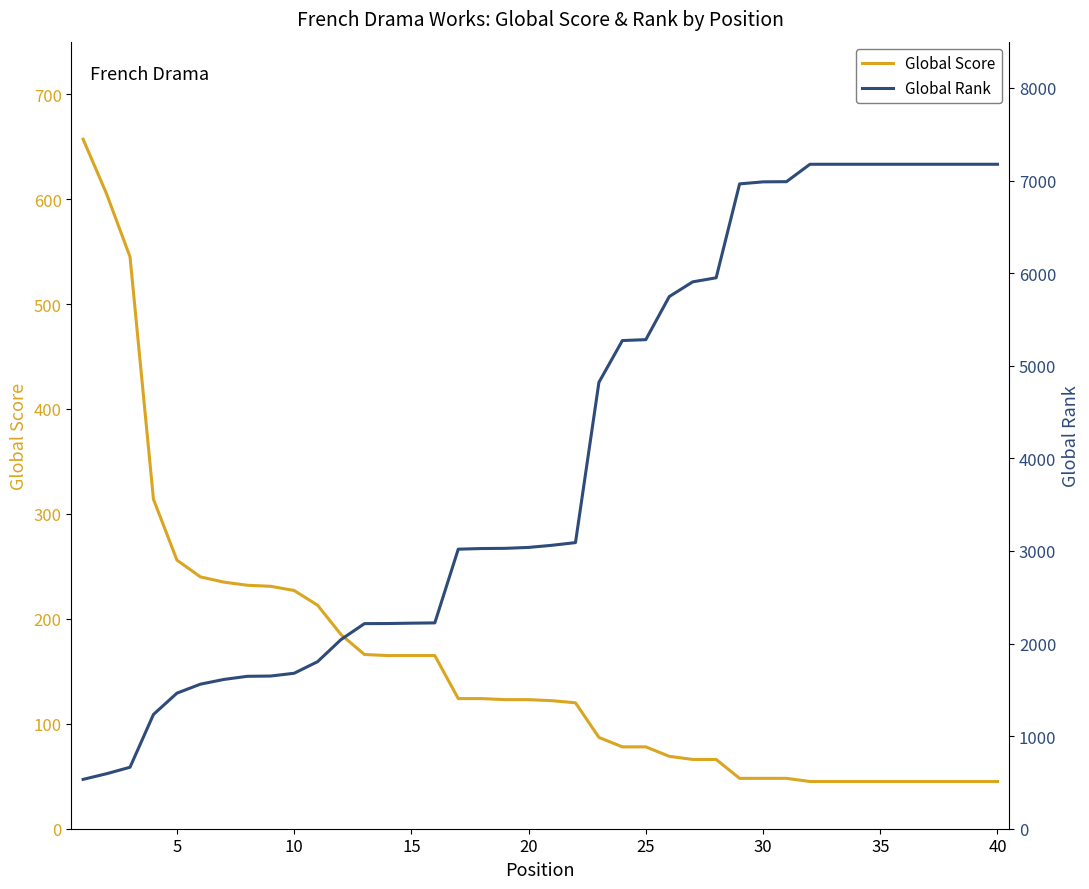

What is the value of the Global Rank point at the 33rd from the left?

7176